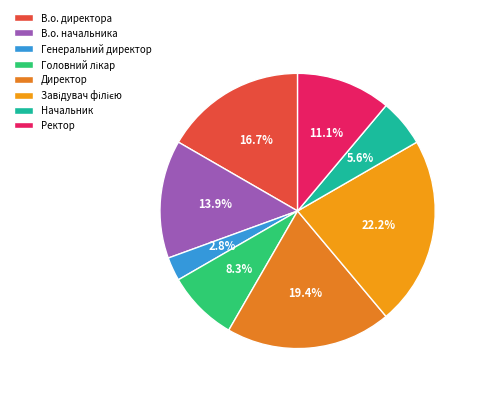

Does В.о. начальника represent more than half of the total?

No